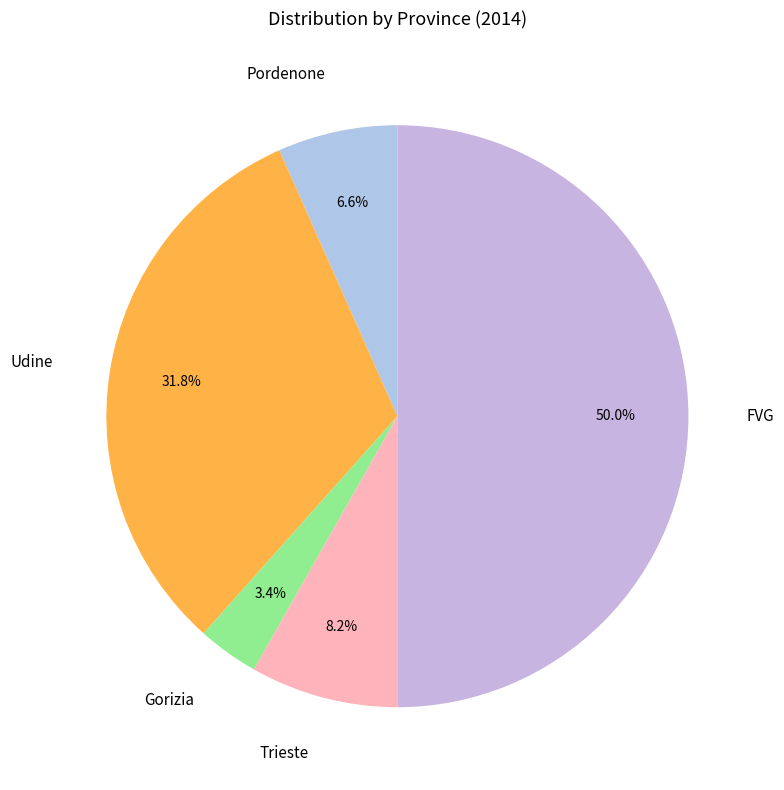

True or false: Gorizia accounts for 9% of the total.

False